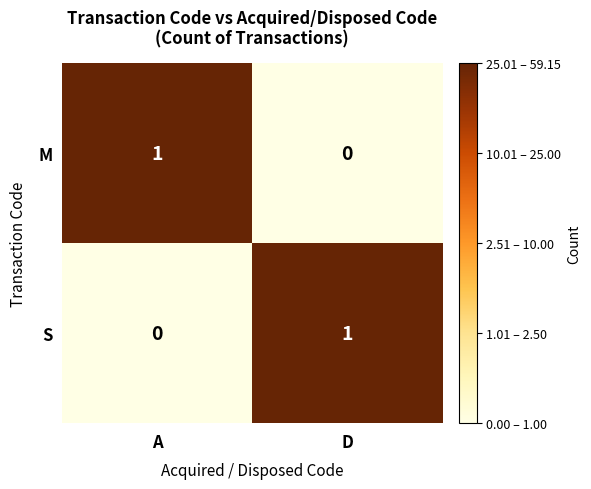

The S series shows 1 at D. True or false?

True